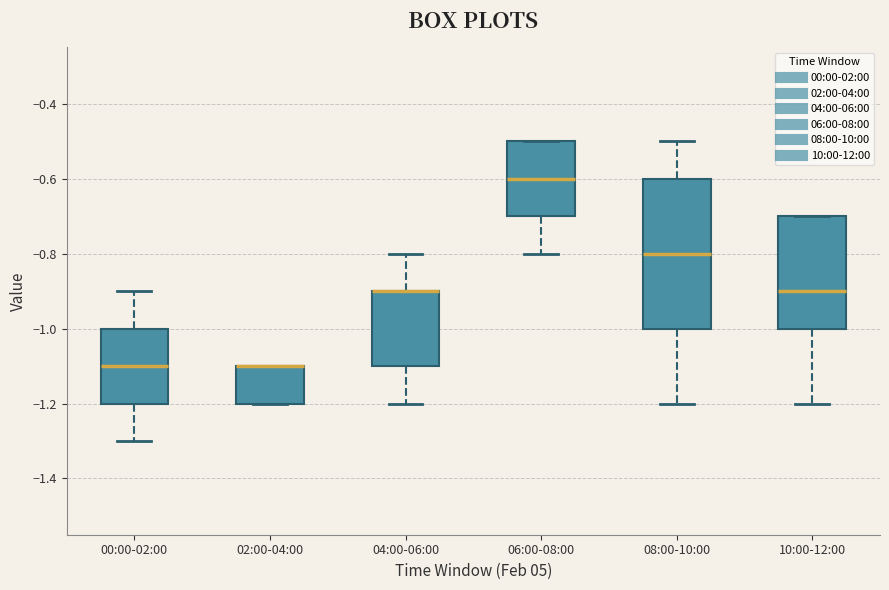

Where does the upper whisker of the box for 08:00-10:00 end on the y-axis? The values are not printed on the chart, so give them approximately, as read against the axis.

-0.5